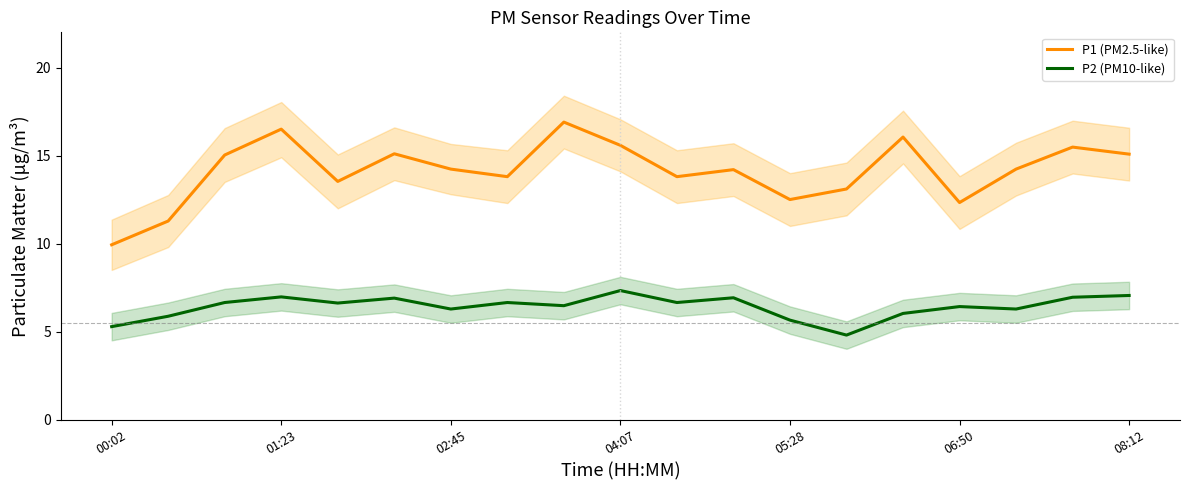

What is the sum of all P2 (PM10-like) values?

121.8